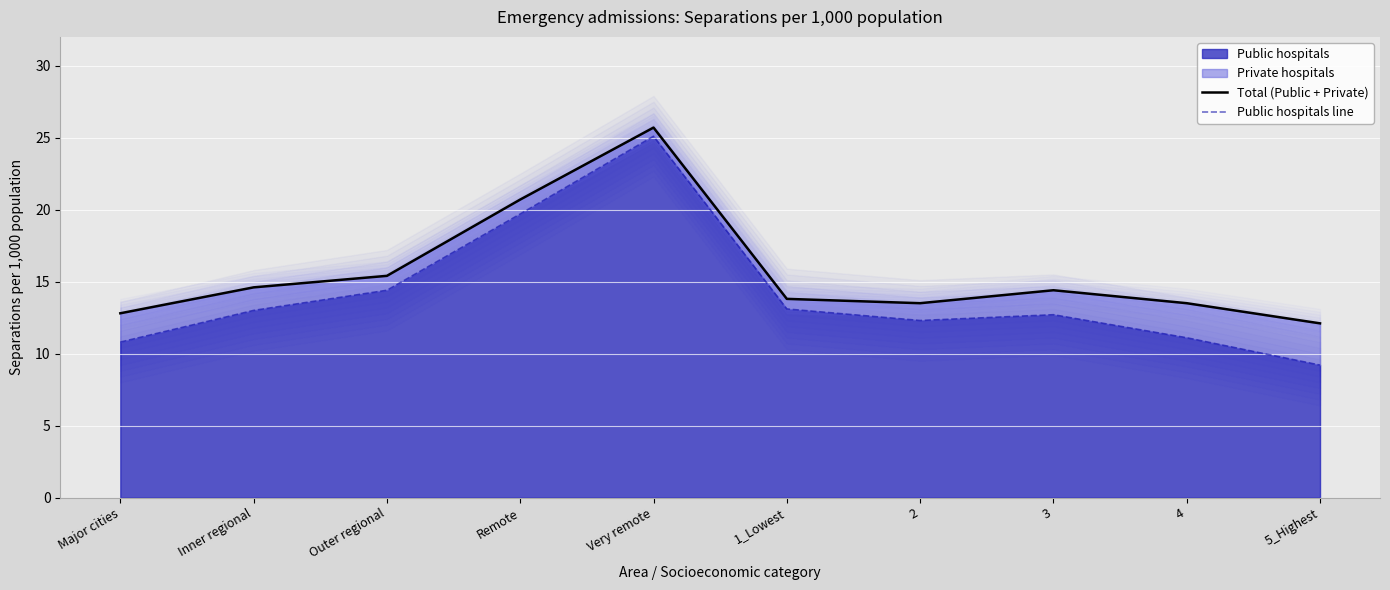

What is the difference between the maximum and minimum values in the Total (Public + Private) series?

13.6